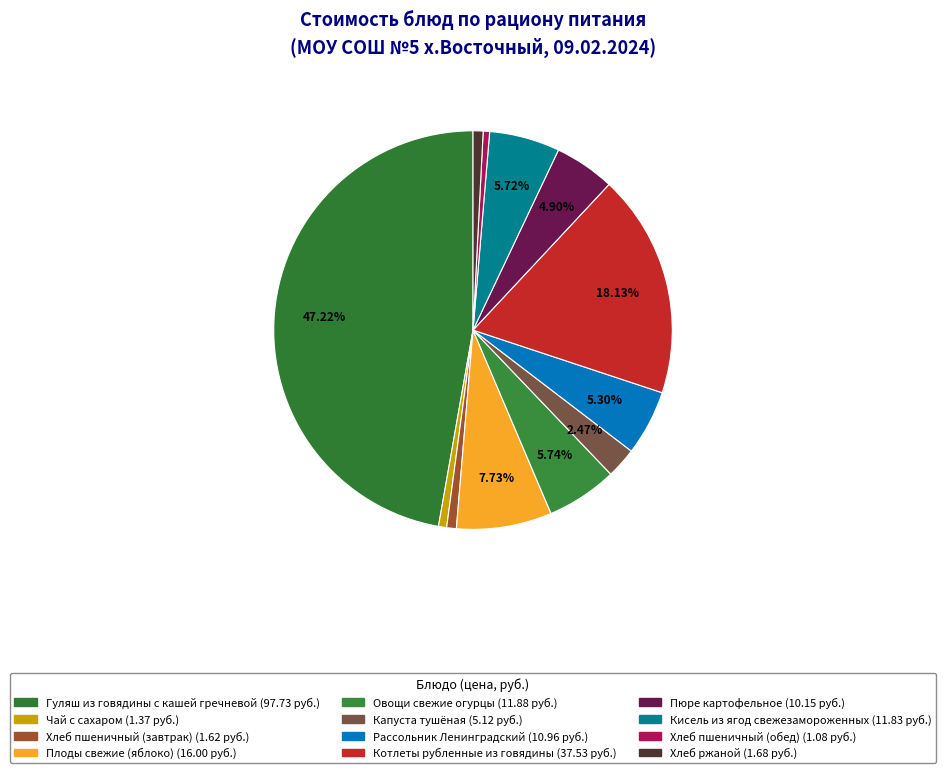

What is the largest slice in the pie chart?

Гуляш из говядины с кашей гречневой